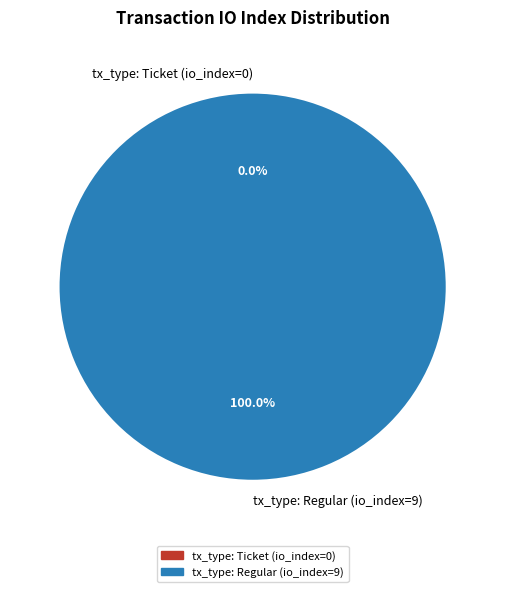

What is the smallest slice in the pie chart?

tx_type: Ticket (io_index=0)